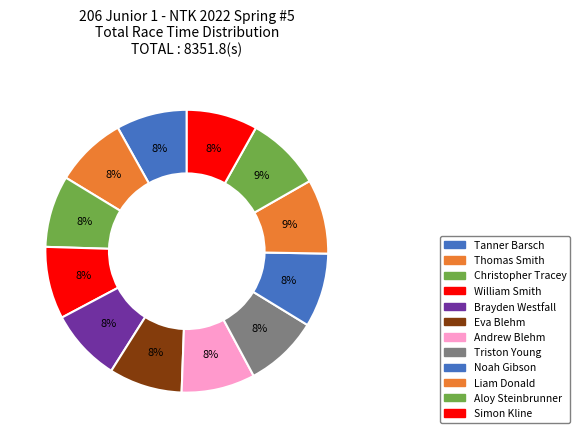

How many segments does this pie chart have?

12